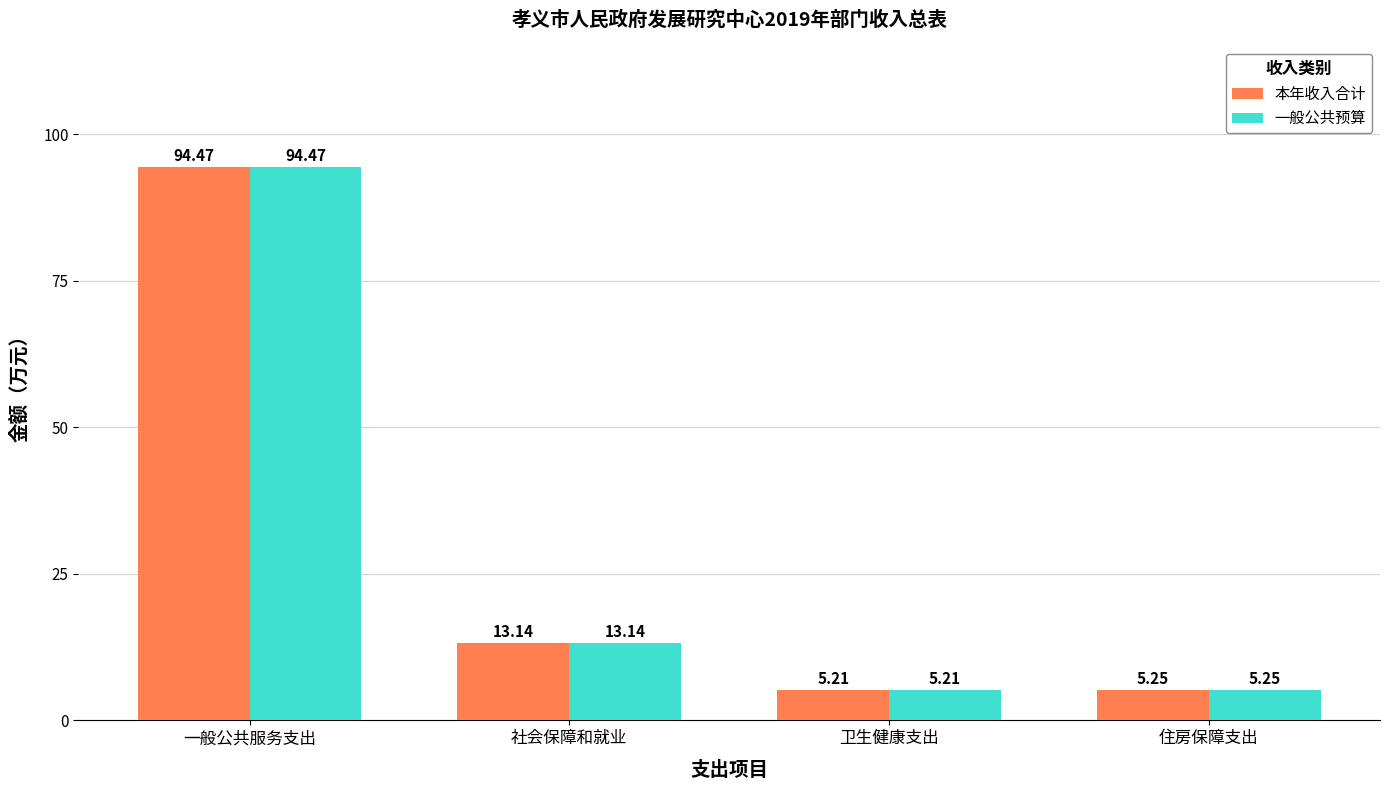

Are the bars horizontal?

No